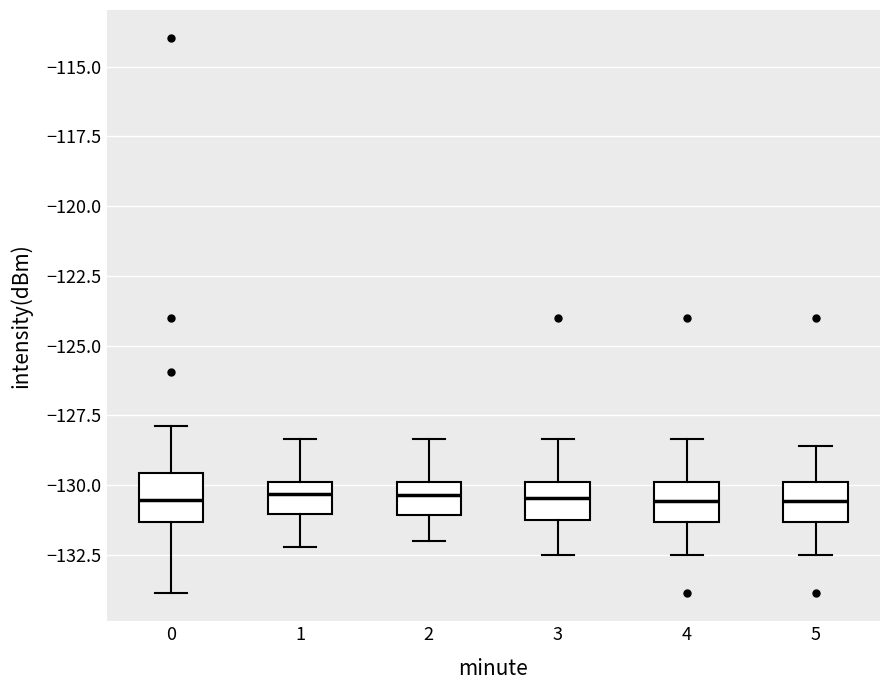

Reading left to right, transcribe this box plot: for each box, give where its median line is, the range the box spans, and where its two whiskers end, as read against the y-axis. The values are not printed on the chart, so give them approximately, as read against the axis.

0: median -130.5, box -131.5 to -129.5, whiskers -134.0 to -128.0
1: median -130.5, box -131.0 to -130.0, whiskers -132.0 to -128.5
2: median -130.5, box -131.0 to -130.0, whiskers -132.0 to -128.5
3: median -130.5, box -131.0 to -130.0, whiskers -132.5 to -128.5
4: median -130.5, box -131.5 to -130.0, whiskers -132.5 to -128.5
5: median -130.5, box -131.5 to -130.0, whiskers -132.5 to -128.5